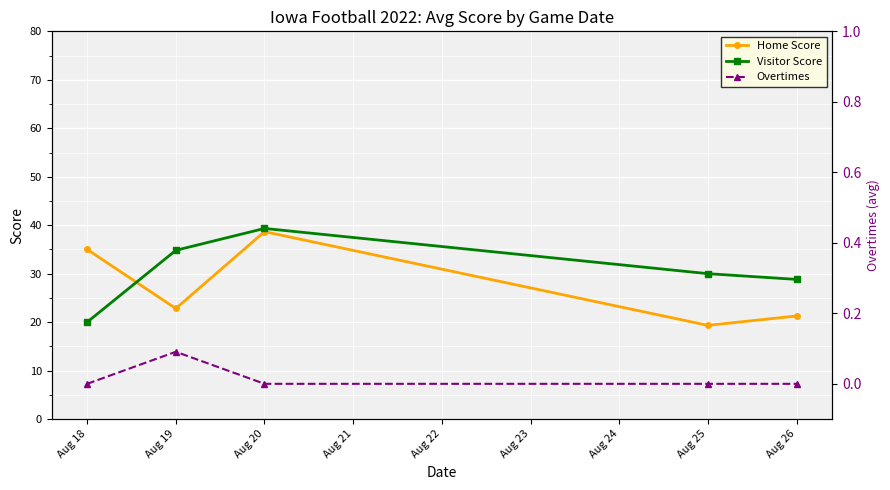

What is the greatest value displayed?

39.3